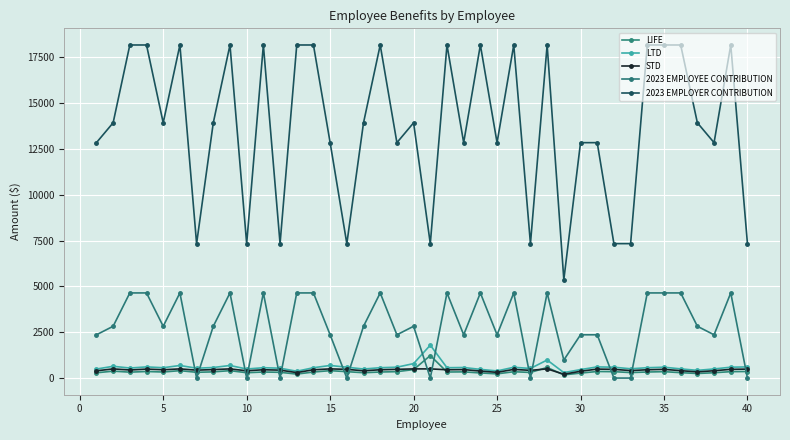

How many lines are shown in the chart?

5